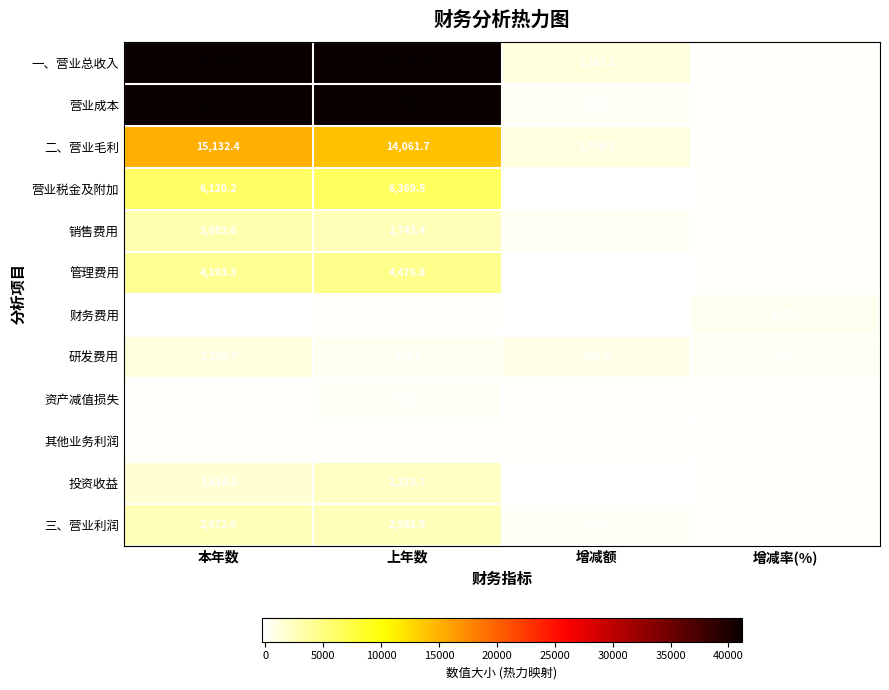

True or false: 一、营业总收入 has a value of 56326.5 at 本年数.

True